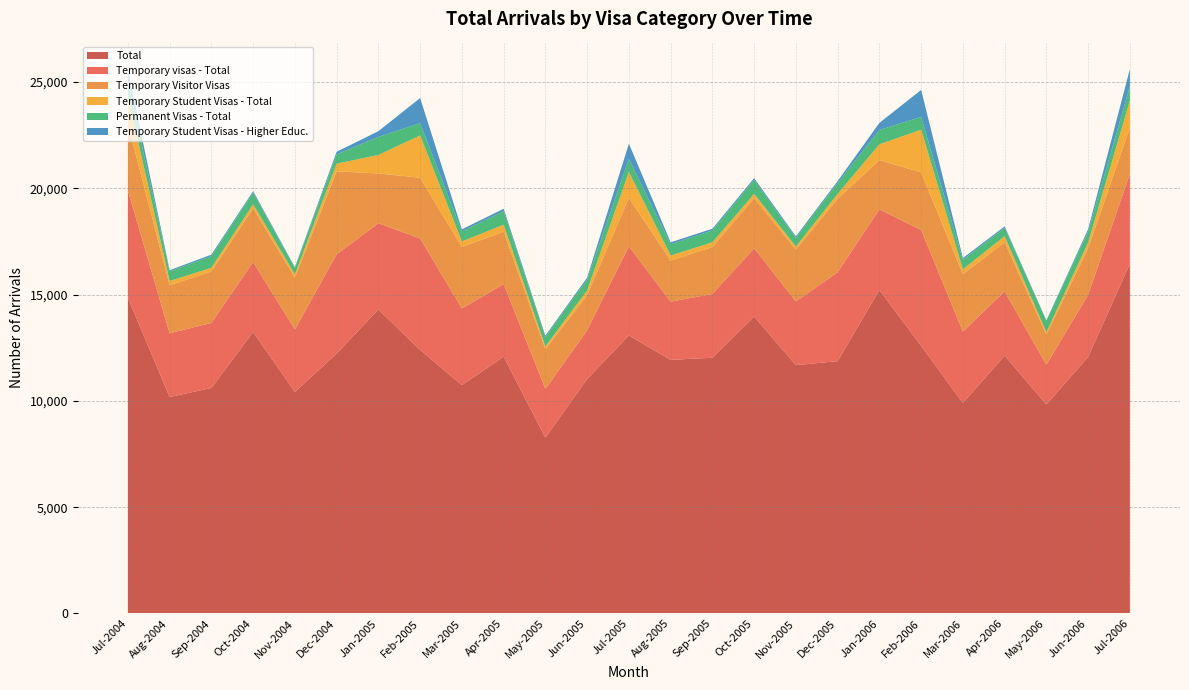

Reading left to right, what are all the values shown in this chart?

Total: 14850	10180	10610	13240	10420	12230	14300	12400	10740	12080	8270	11030	13080	11930	12030	13970	11680	11870	15220	12590	9900	12130	9830	12070	16450
Temporary visas - Total: 5050	3000	3060	3290	2940	4660	4060	5240	3610	3410	2290	2290	4190	2740	3000	3210	3000	4180	3790	5450	3360	3020	1870	2920	4230
Temporary Visitor Visas: 3130	2260	2420	2530	2440	3910	2340	2860	2890	2470	1880	1650	2280	1930	2210	2360	2440	3460	2320	2710	2700	2320	1420	2190	2170
Temporary Student Visas - Total: 1300	200	170	190	150	360	870	1990	260	330	120	230	1220	240	220	200	140	230	740	2010	230	280	110	270	1280
Permanent Visas - Total: 700	460	540	550	300	440	850	580	470	640	450	510	620	530	560	660	410	520	680	600	450	390	540	520	670
Temporary Student Visas - Higher Educ.: 550	50	80	70	40	120	270	1180	100	110	60	90	710	90	80	80	70	80	330	1270	80	70	20	110	820